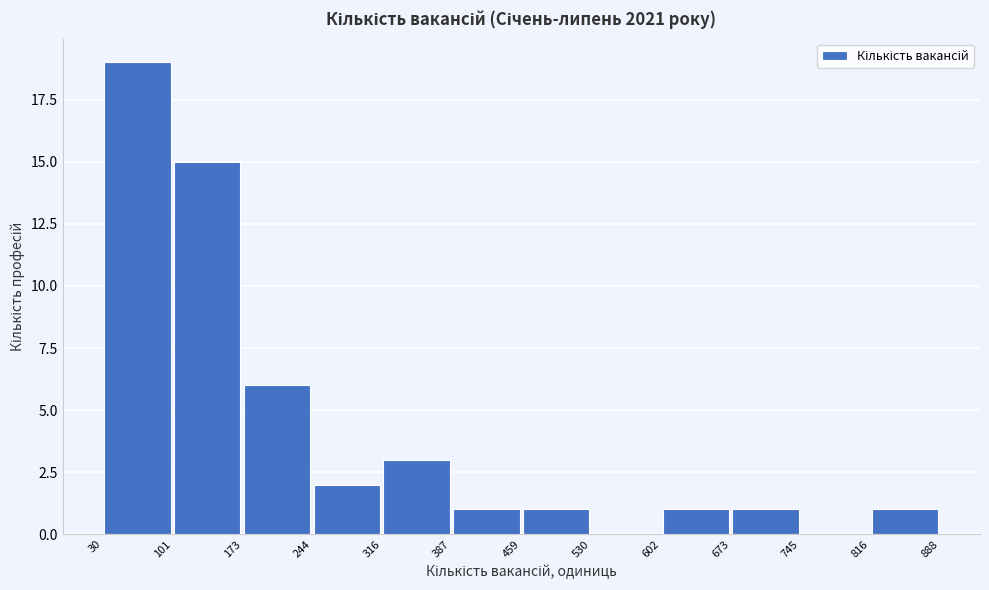

How tall is the bar that spans 602 to 673 on the x-axis? The values are not printed on the chart, so give them approximately, as read against the axis.

1